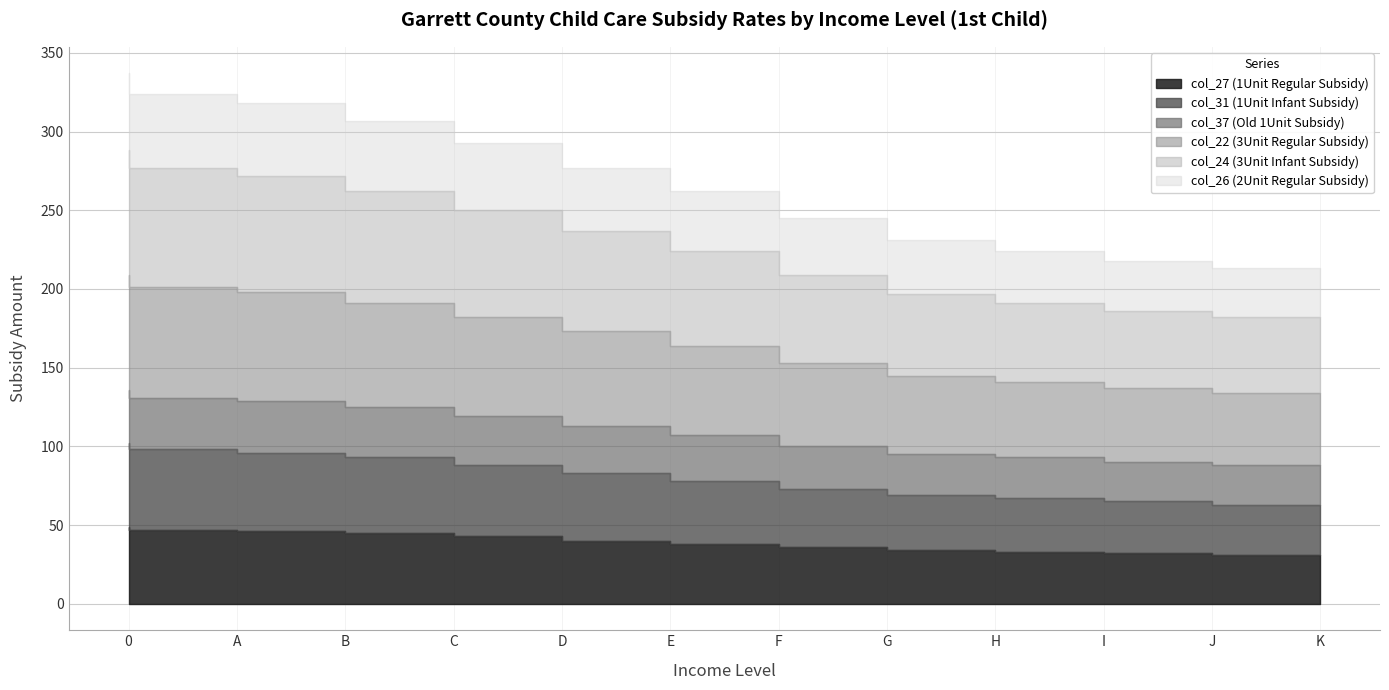

True or false: col_37 (Old 1Unit Subsidy) has more than 0 points higher than both neighbors.

False